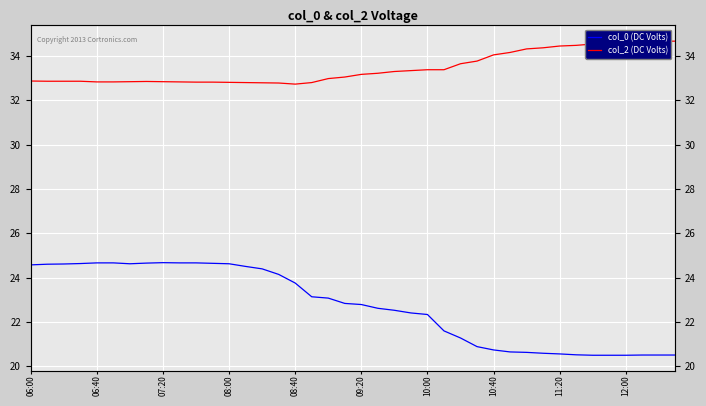

Rank the series at 15 from lowest to highest value.

col_0 (DC Volts), col_2 (DC Volts)